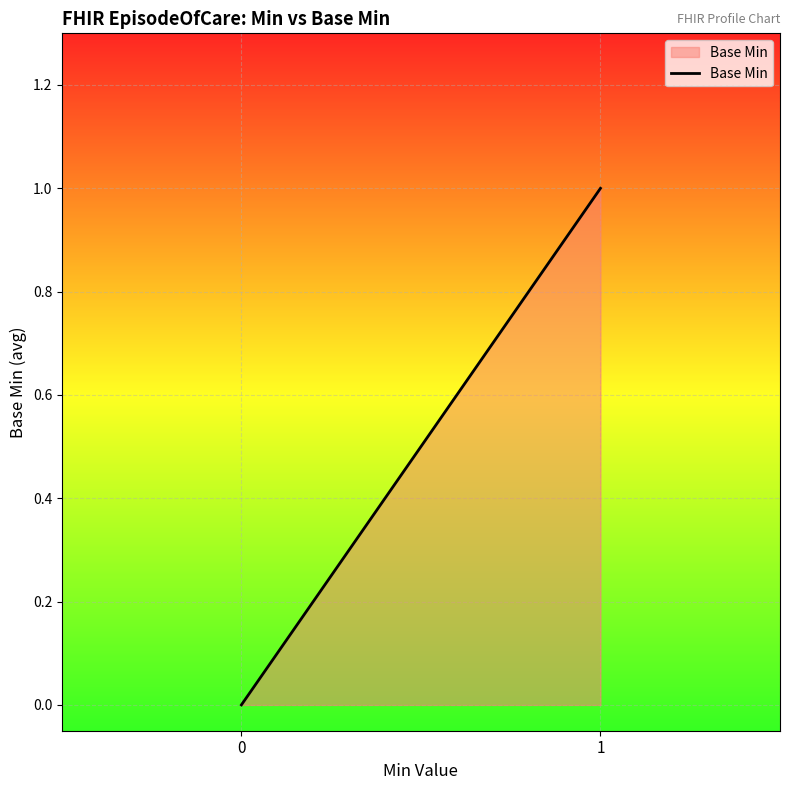

How many lines are shown in the chart?

1